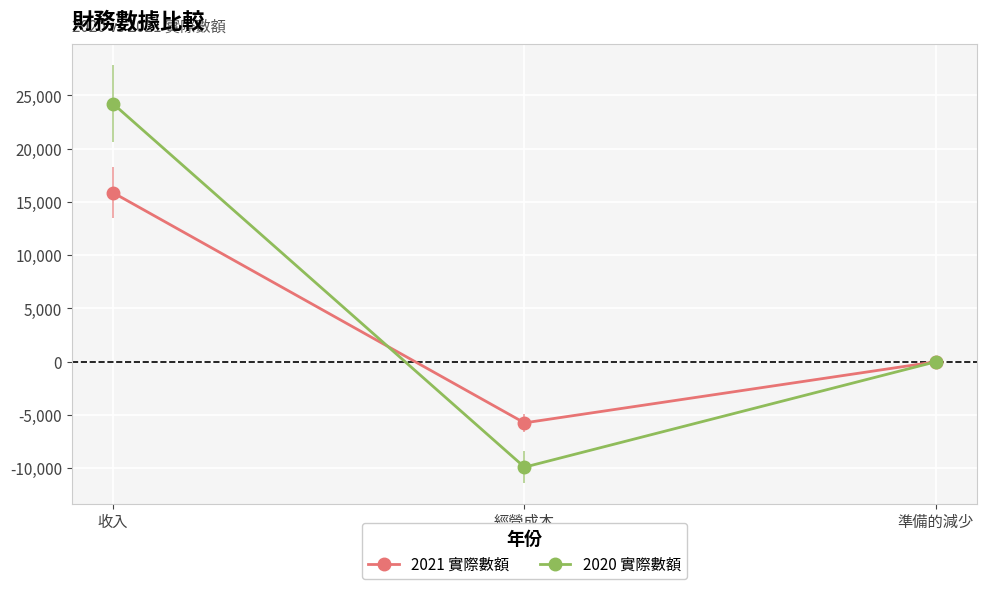

Between 準備的減少 and 收入, which is larger?

收入